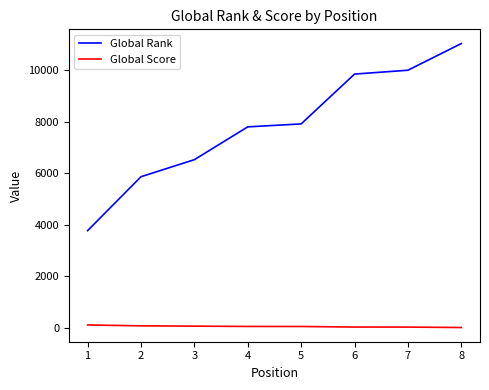

True or false: Global Rank has more than 0 points higher than both neighbors.

False